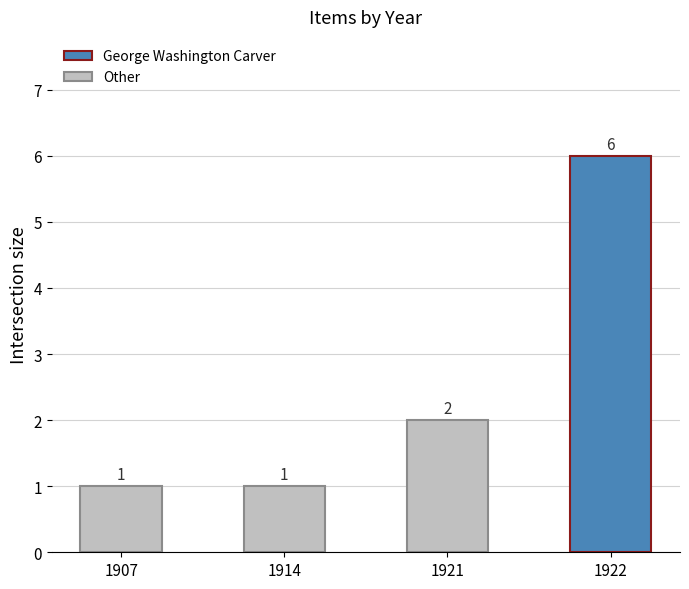

Reading left to right, transcribe all the data shown in this chart.

1907=1	1914=1	1921=2	1922=6